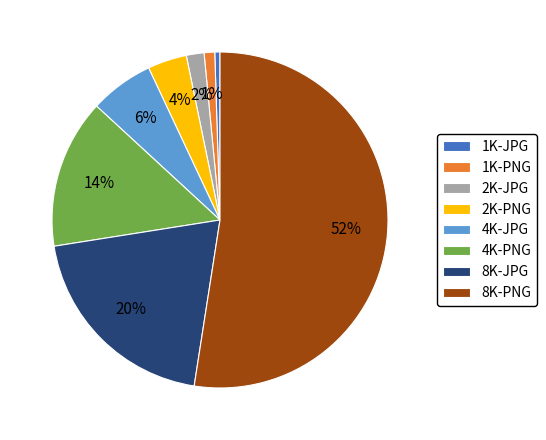

To the nearest percent, what is the difference between the 2K-JPG and 8K-JPG slice percentages?

18%